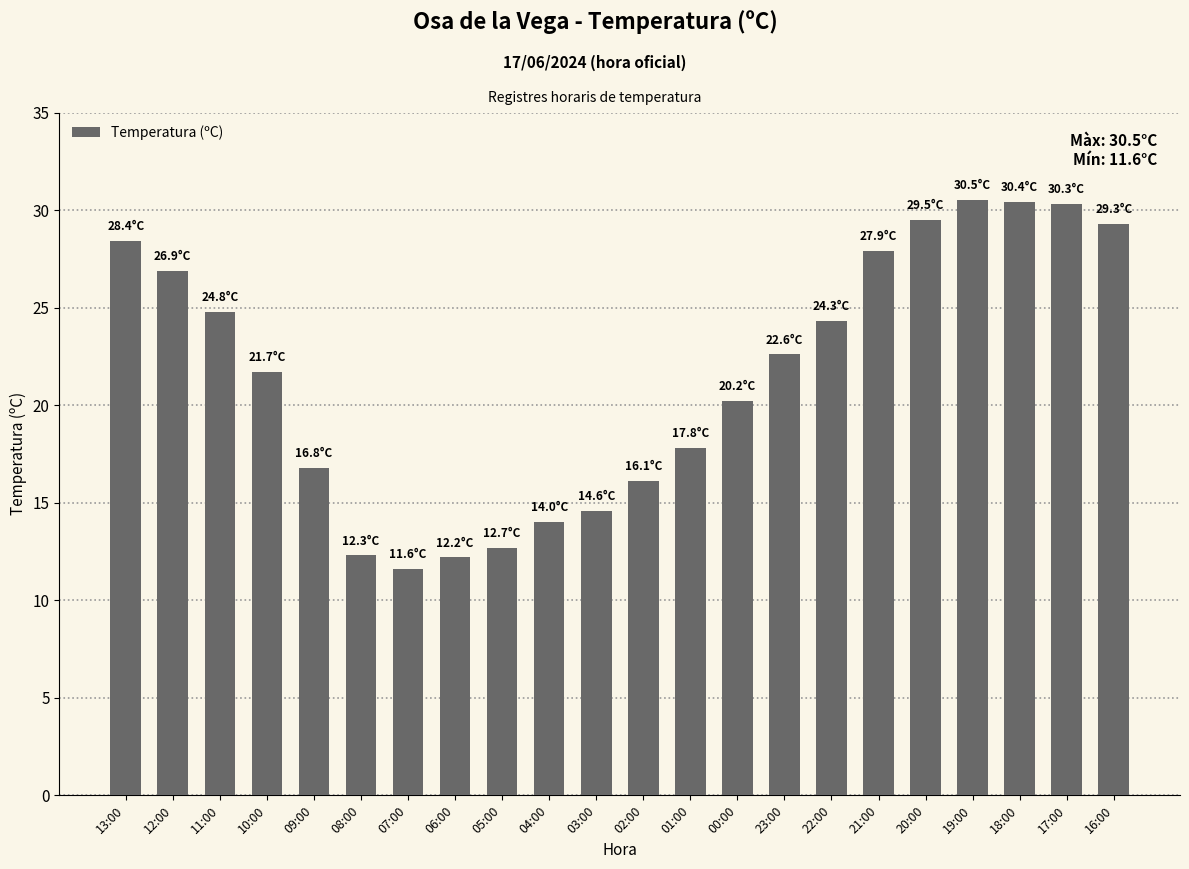

What is the average value?

21.6